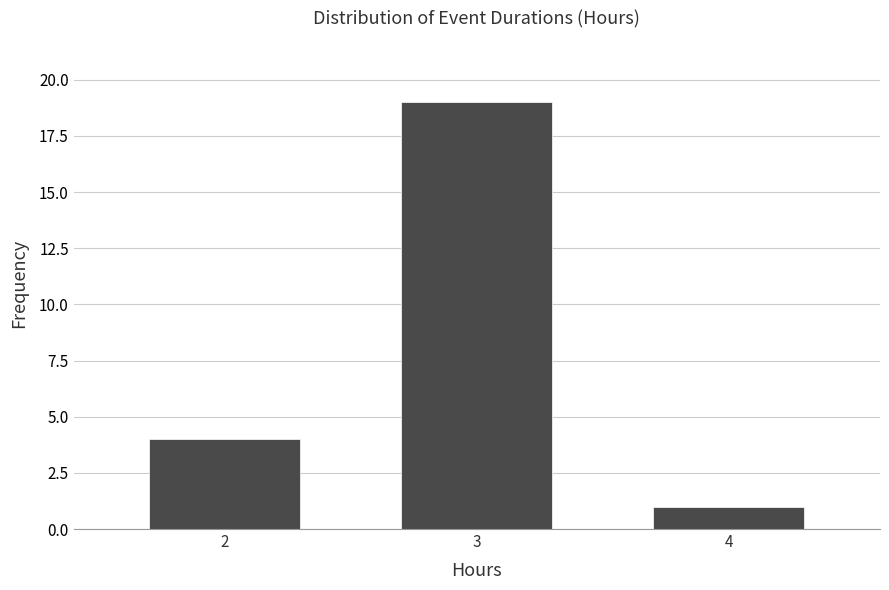

Reading right to left, list all the values displayed in this chart.

4=1	3=19	2=4